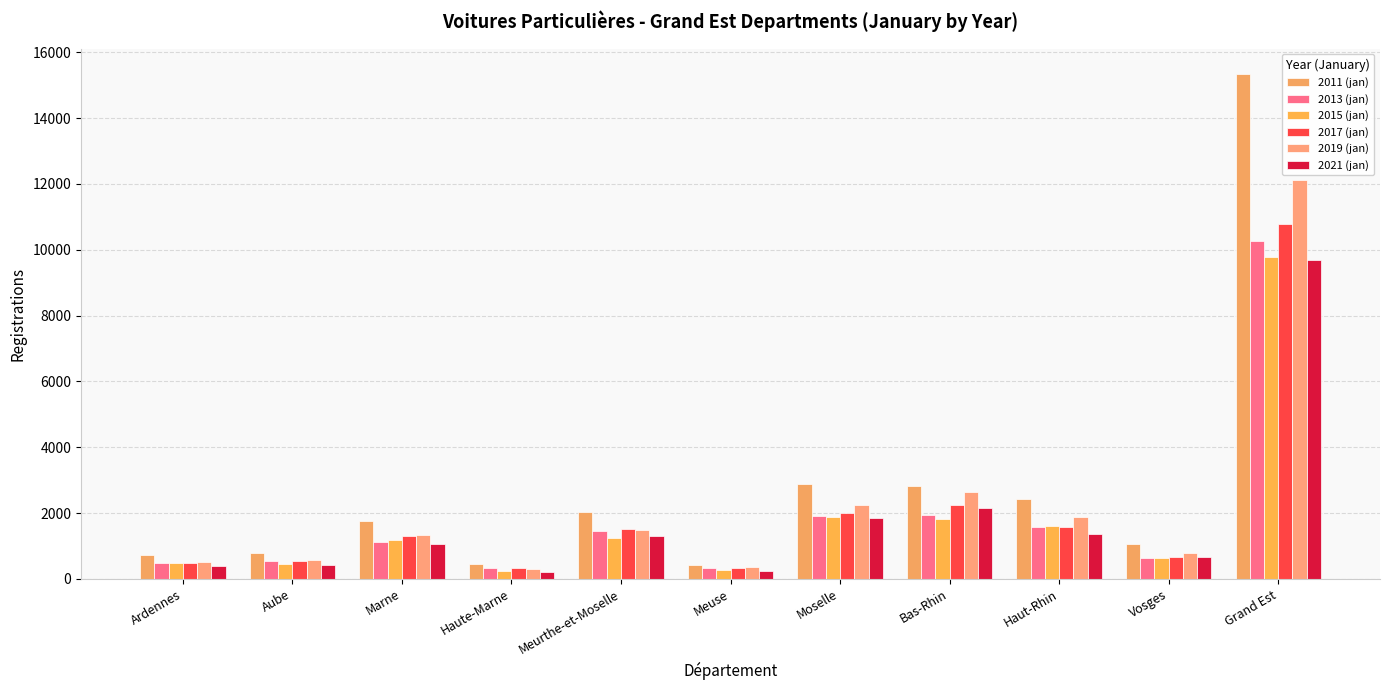

What position from the left is Haute-Marne?

4